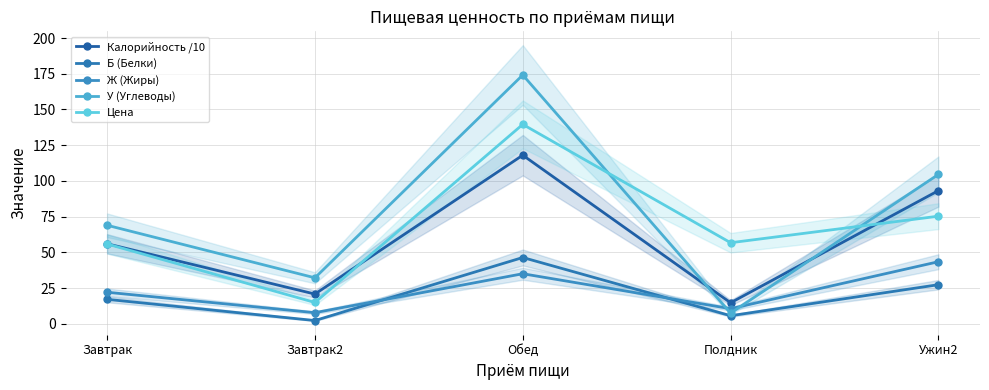

What position from the right is Завтрак2?

4